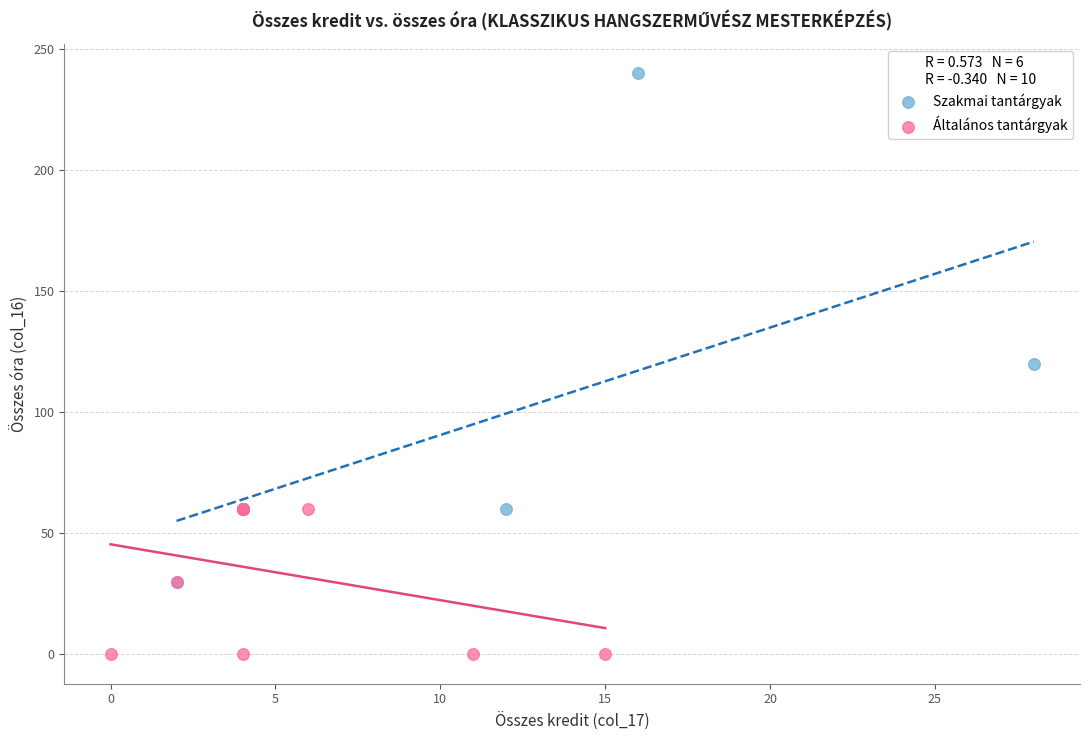

Which series has the largest Y range (max minus min)?

Szakmai tantárgyak